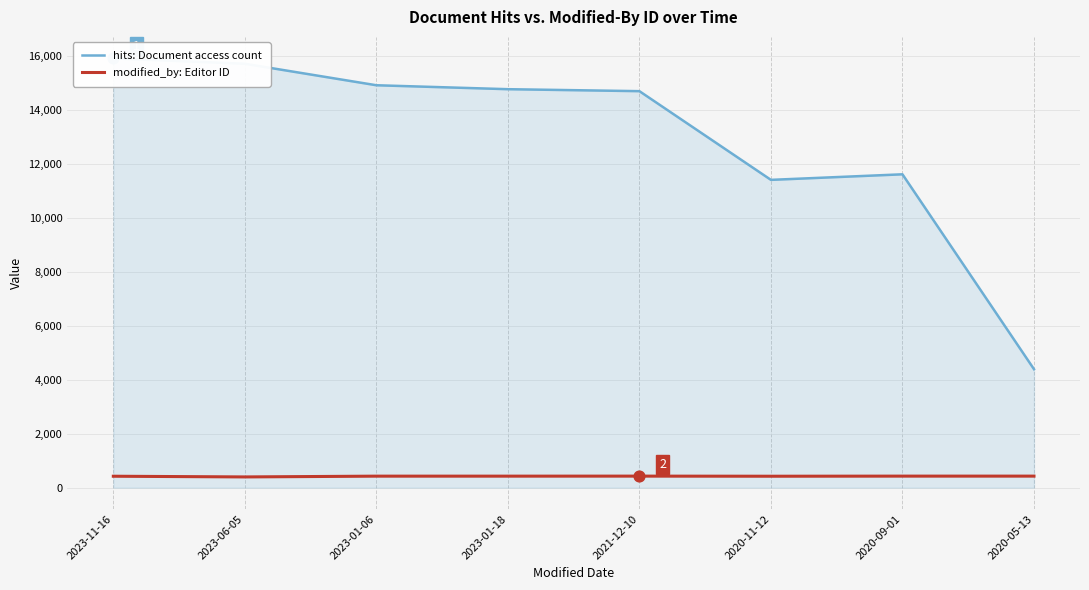

Which series has the largest total across all categories?

hits: Document access count